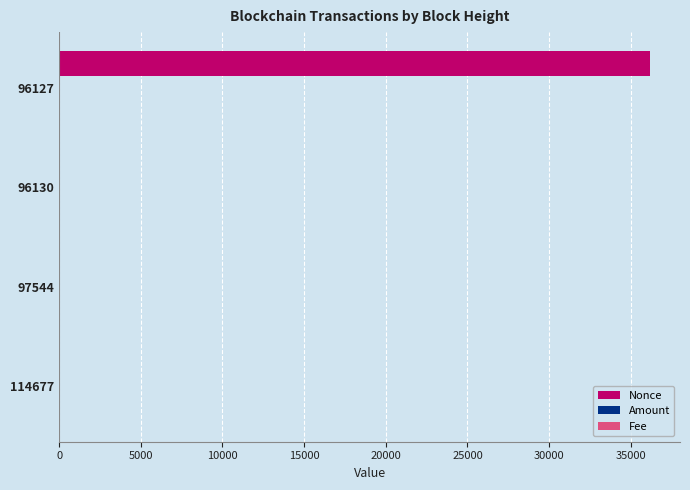

Which series has the largest total across all categories?

Nonce